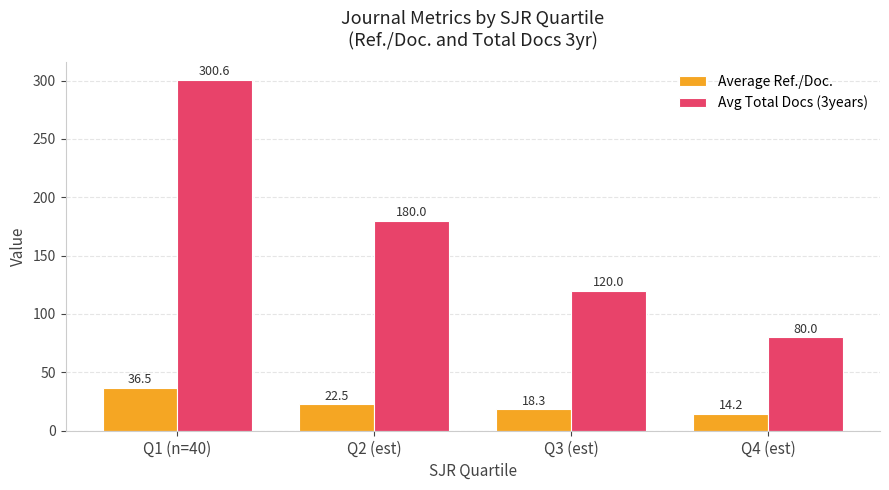

Is the value of Avg Total Docs (3years) at Q4 (est) greater than the value of Average Ref./Doc. at Q2 (est)?

Yes